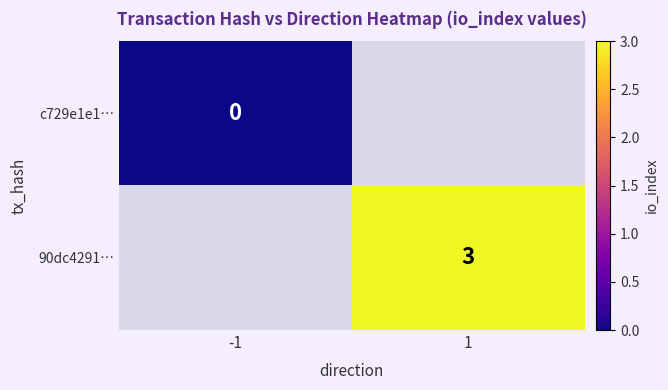

Is the value of 90dc4291… at 1 greater than the value of c729e1e1… at -1?

Yes